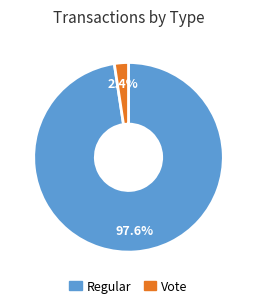

To the nearest percent, what is the difference between the largest and smallest slice percentages?

95%